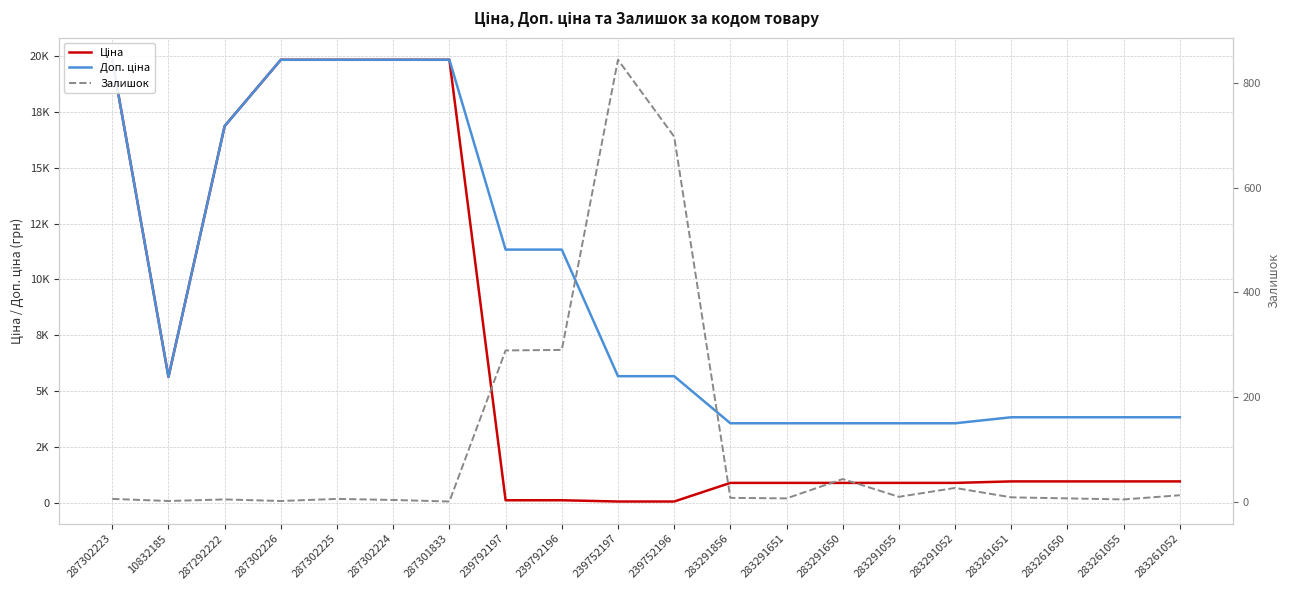

Which category has the highest value in the Ціна series?

287302223